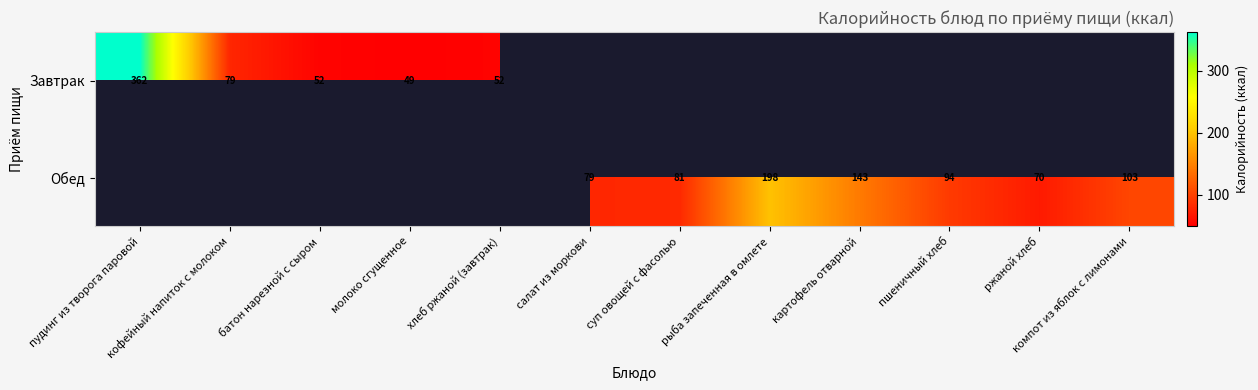

How many distinct data groups are displayed?

2